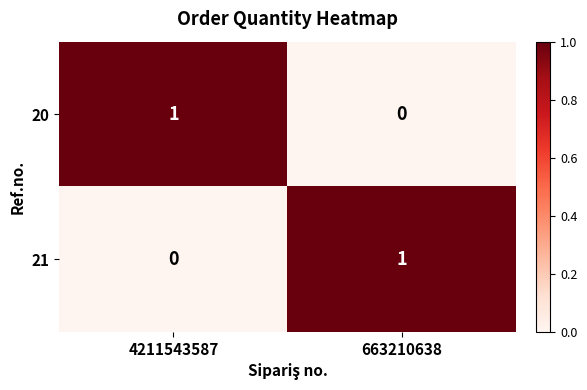

Where is 21 nearest to the value 0?

4211543587